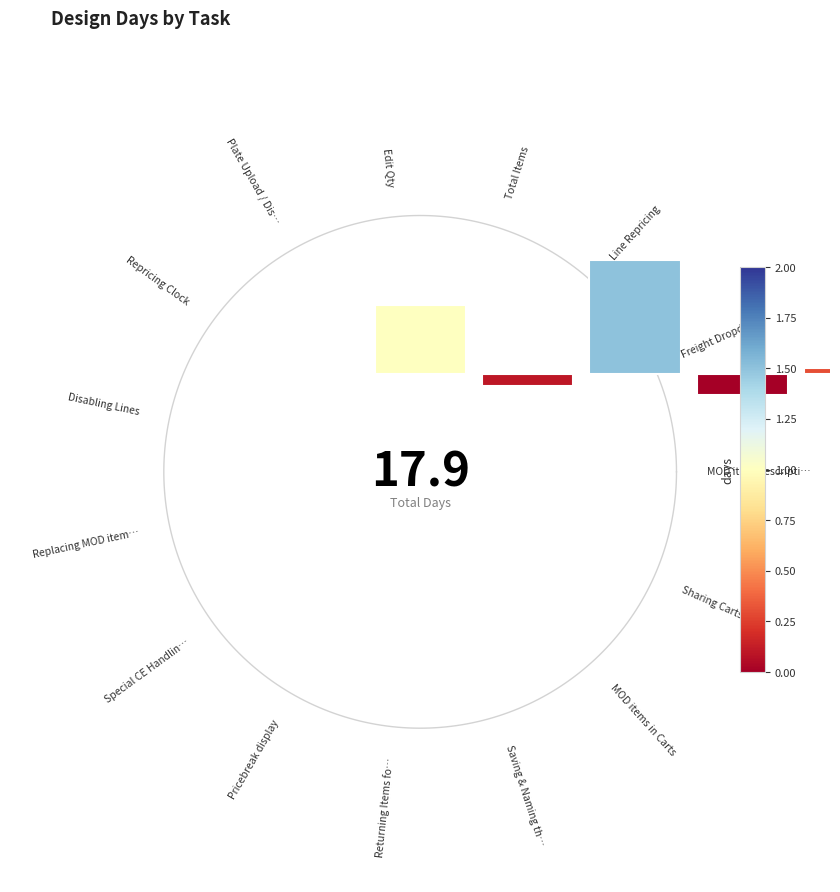

How many slices are in this pie chart?

15